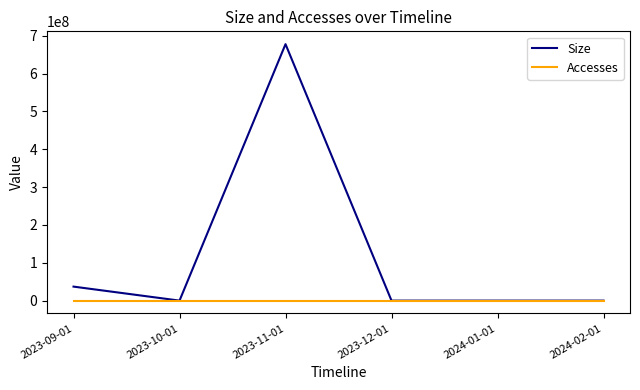

Rank the series by their average value, from lowest to highest.

Accesses, Size